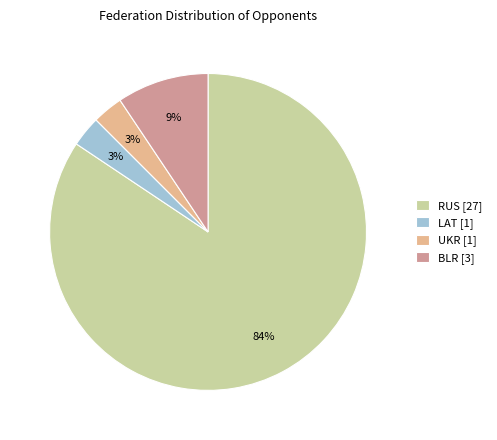

Is it true that UKR is 3% of the pie?

True